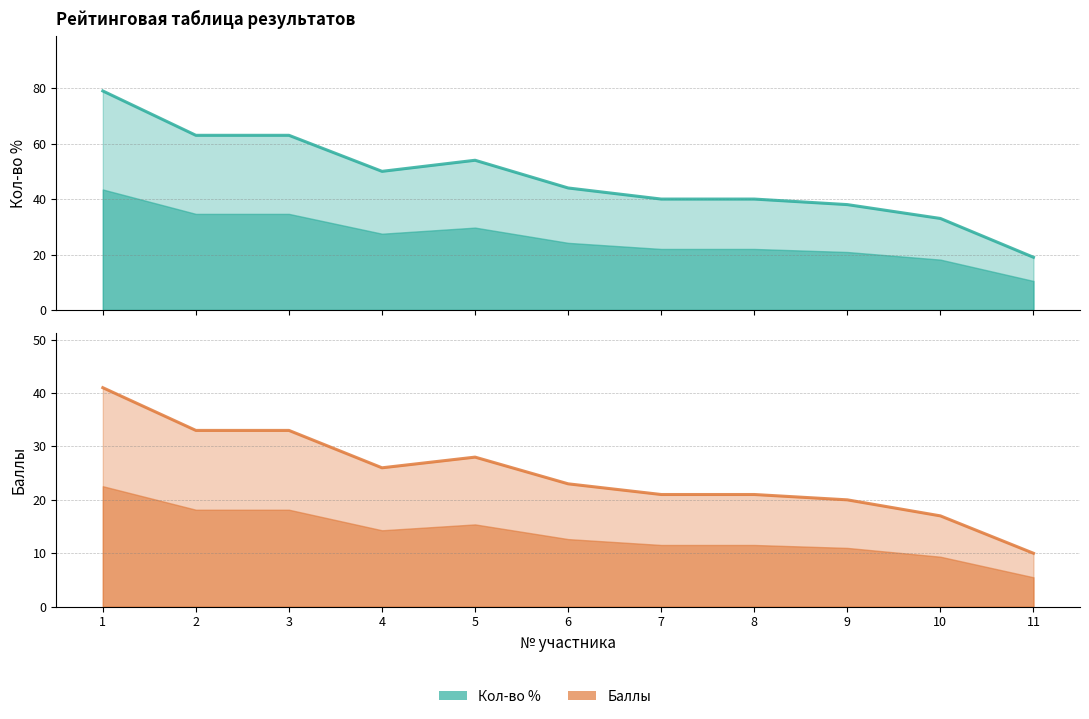

Which category has the lowest value in the Кол-во % series?

11